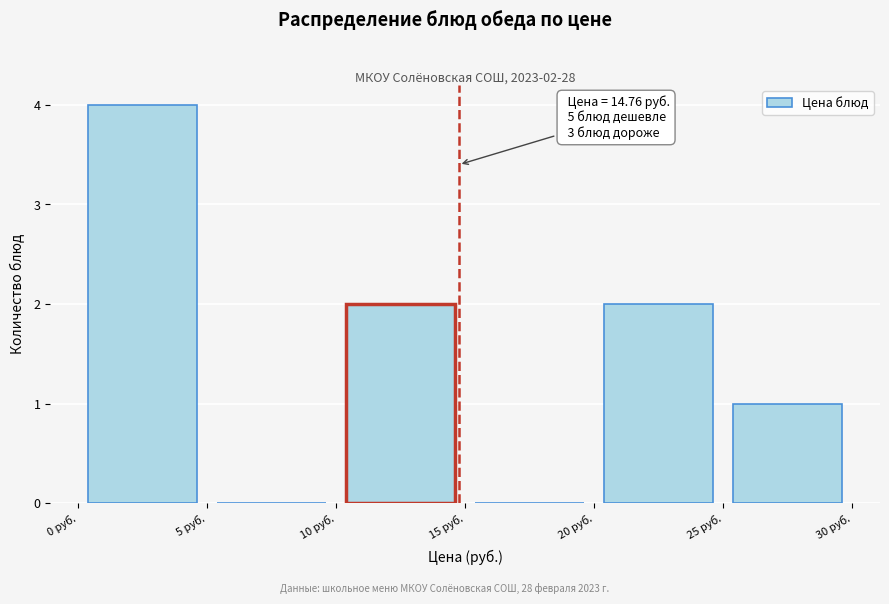

Which range on the x-axis has the tallest bar?

0 to 5